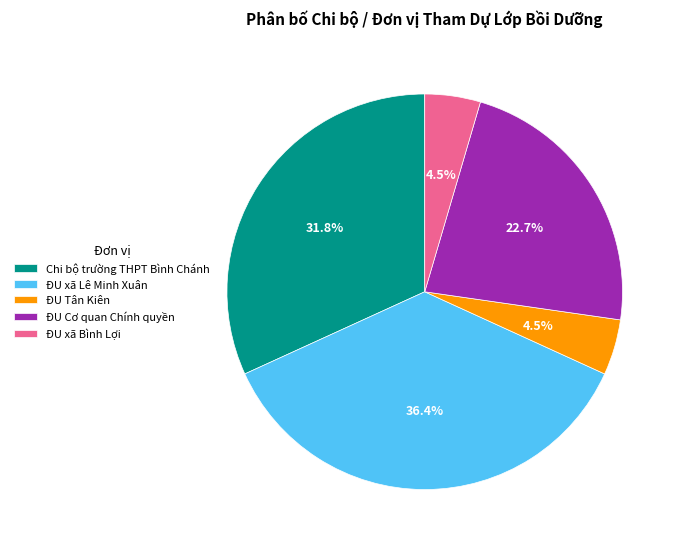

Which slice is the largest?

ĐU xã Lê Minh Xuân